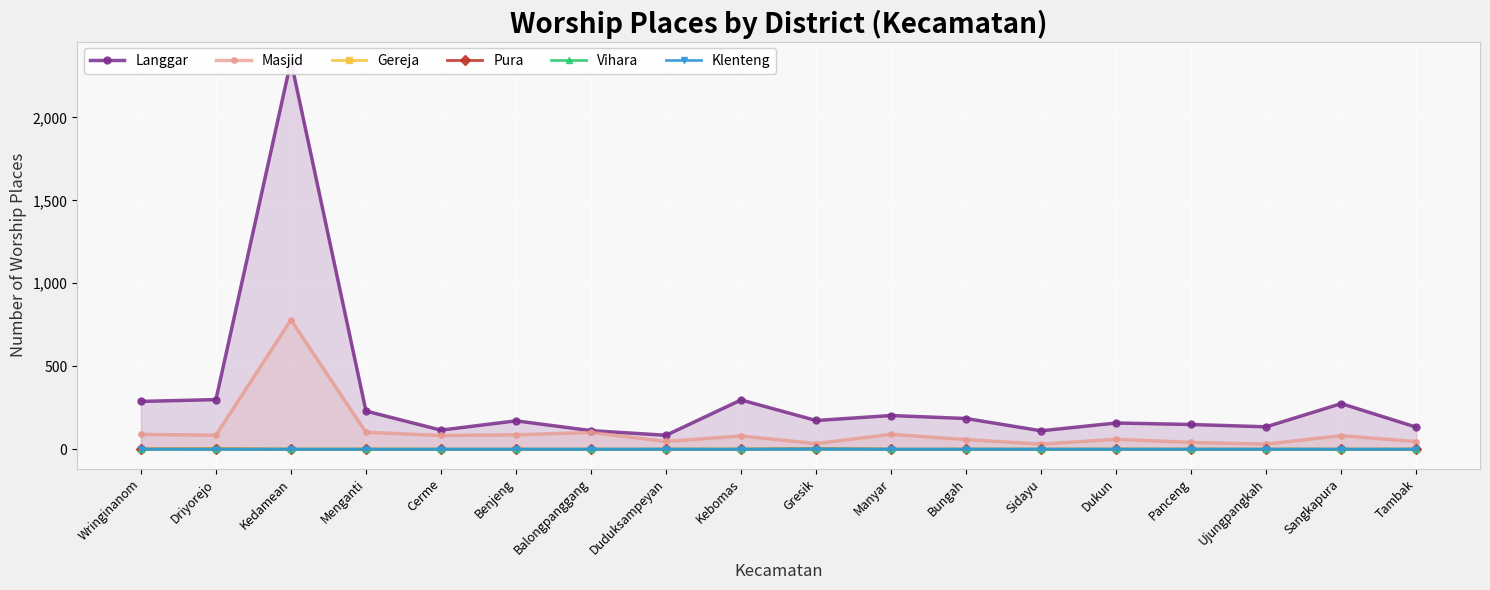

What is the highest value of the Klenteng series?

1